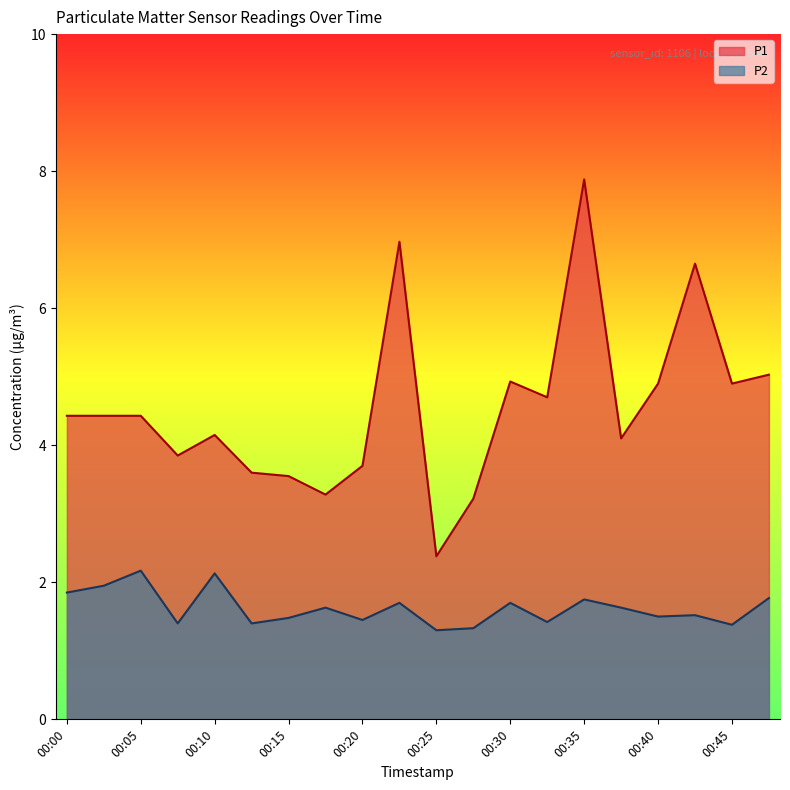

List the series in order of their overall mean, lowest first.

P2, P1